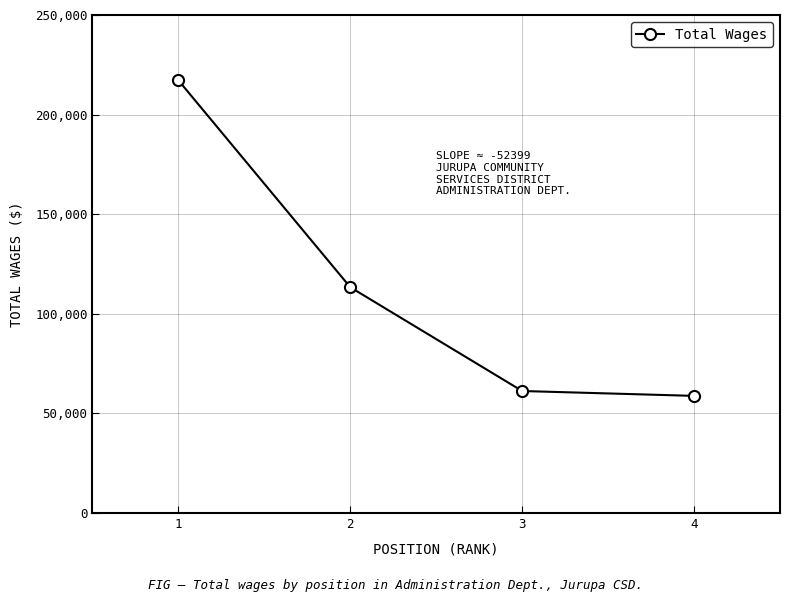

What is the difference between the values at 4 and 1?

158397